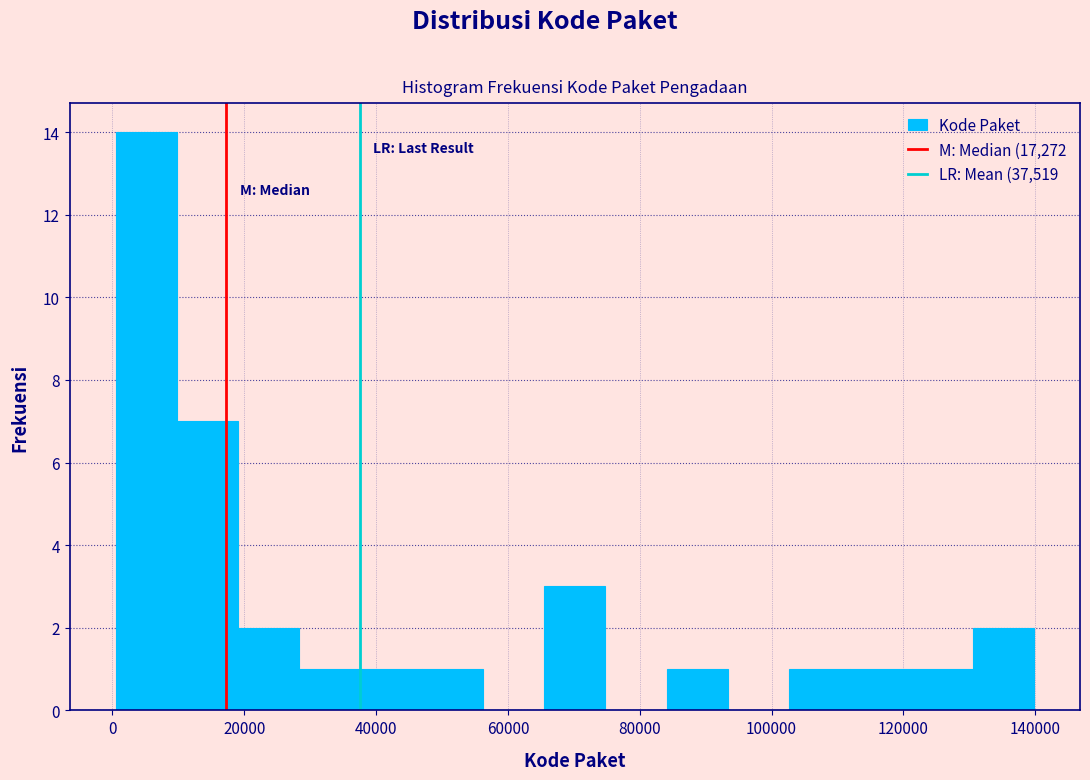

How tall is the bar that spans 0 to 10000 on the x-axis? Neither the bar edges nor the heights are printed on the chart, so give them approximately, as read against the axes.

14